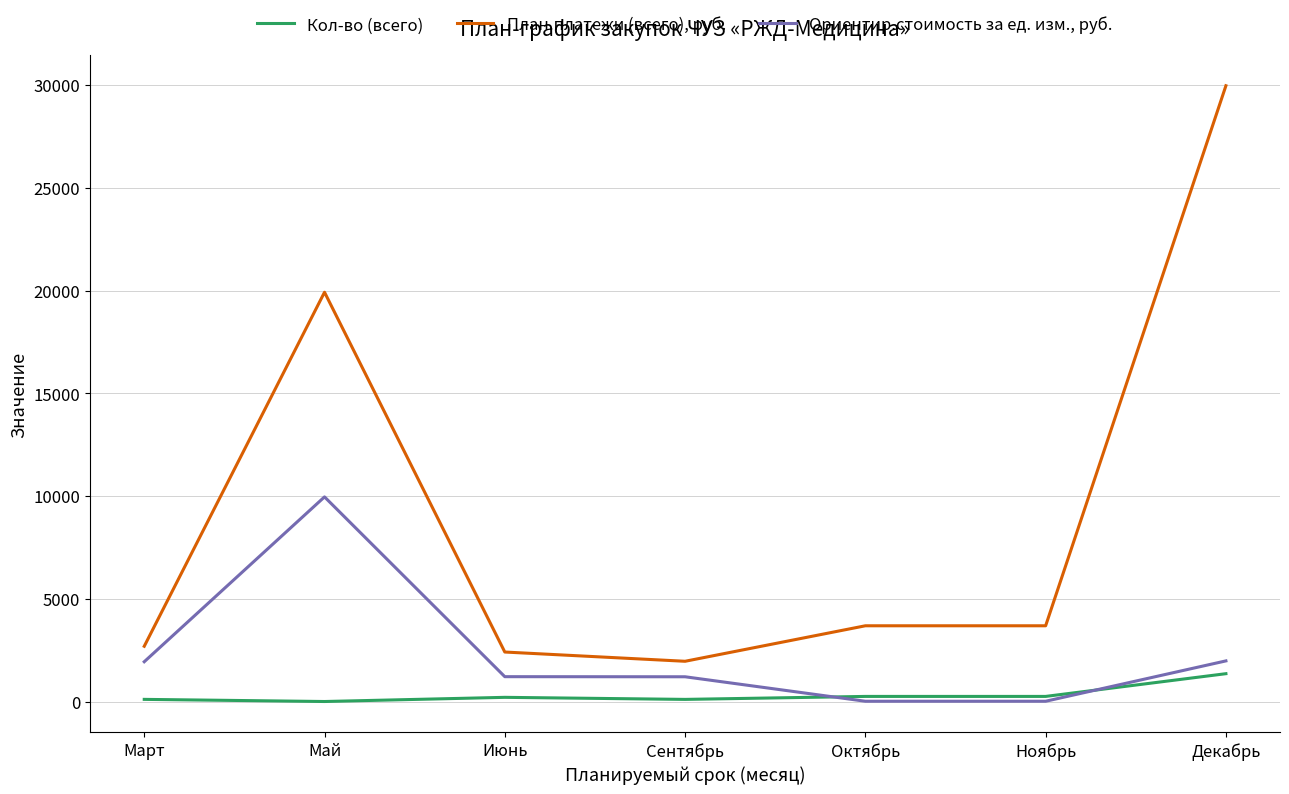

At which category is the sum across all series the highest?

Декабрь